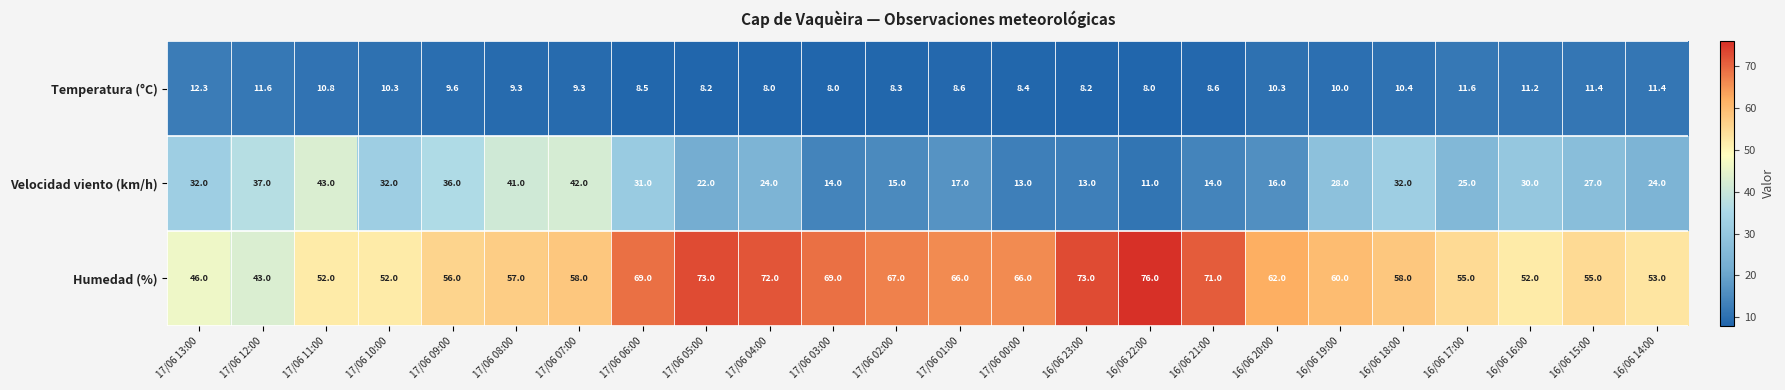

At which label does Velocidad viento (km/h) first exceed 27?

17/06 13:00